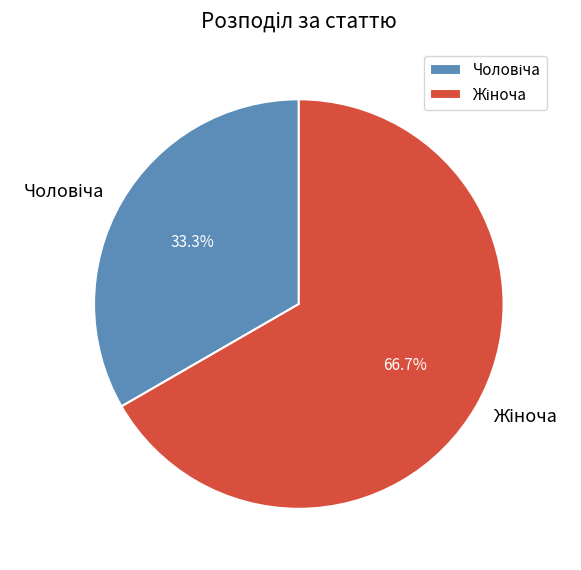

Is there any slice that represents more than half of the pie?

Yes